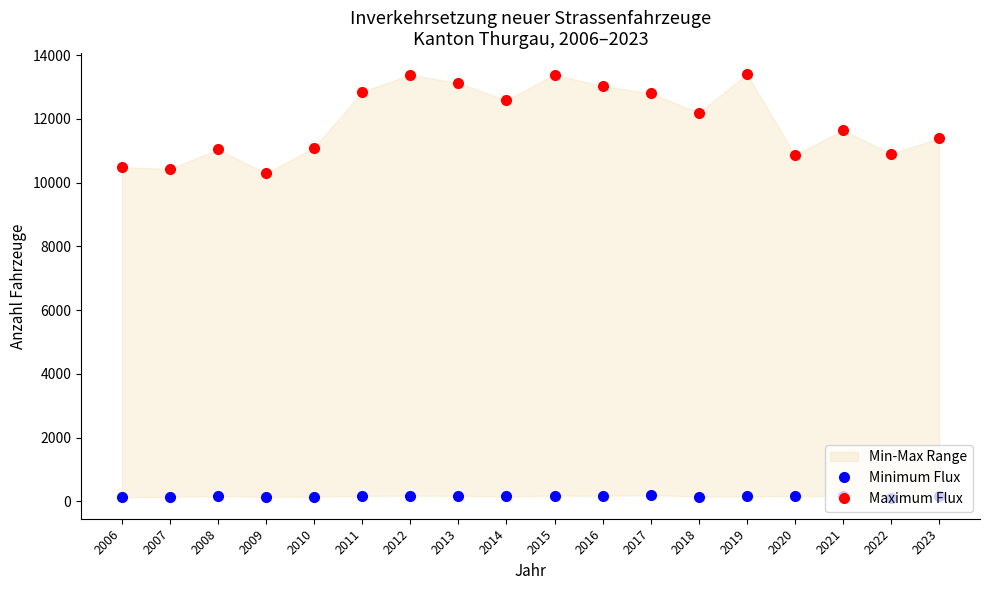

How many values in the Minimum Flux series are below 170?

9